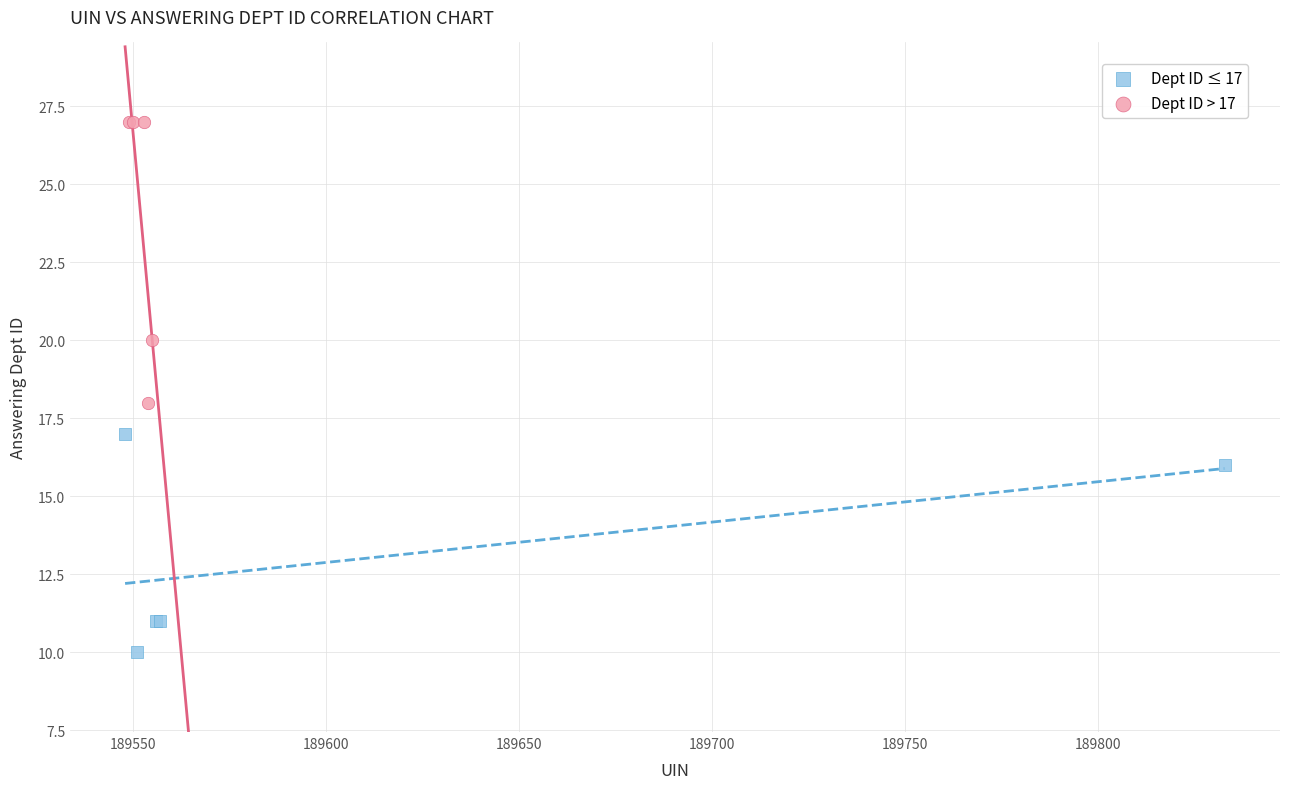

Which series contains the highest Y value?

Dept ID > 17